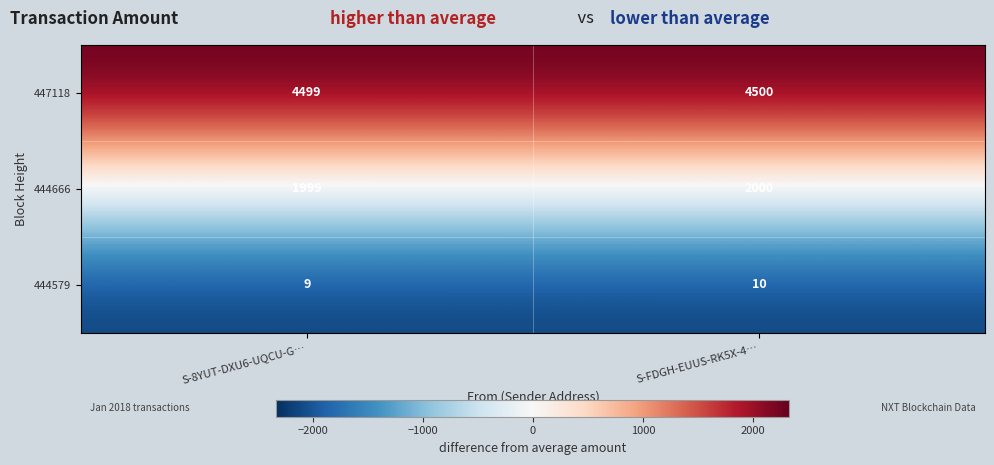

What is the sum of the 444666 values at S-8YUT-DXU6-UQCU-G… and S-FDGH-EUUS-RK5X-4…?

3999